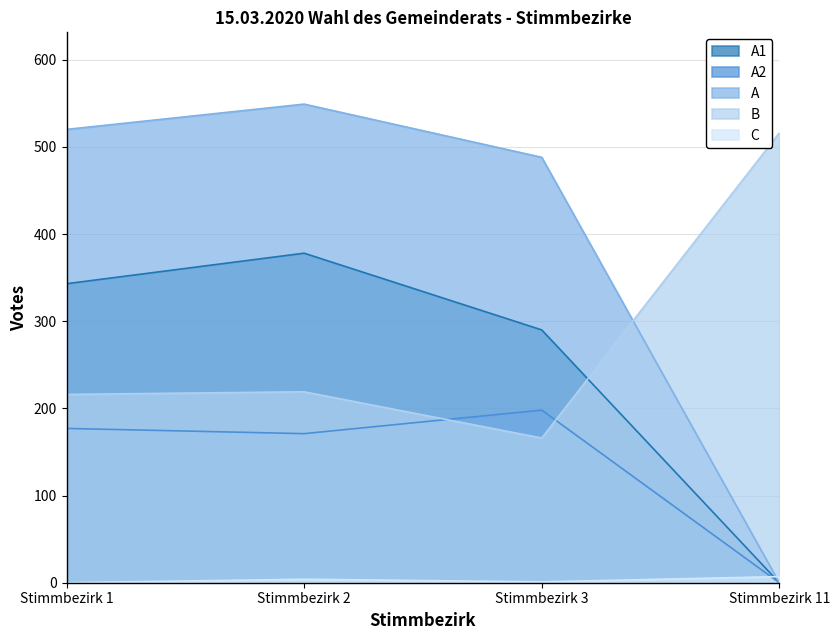

What is the minimum value for B?

166